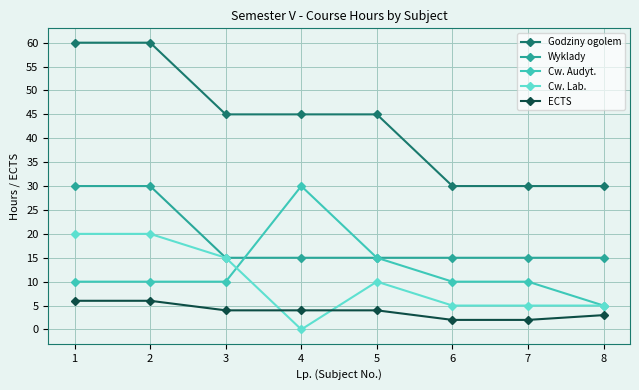

Reading left to right, extract all data points from this chart.

Godziny ogolem: 60	60	45	45	45	30	30	30
Wyklady: 30	30	15	15	15	15	15	15
Cw. Audyt.: 10	10	10	30	15	10	10	5
Cw. Lab.: 20	20	15	0	10	5	5	5
ECTS: 6	6	4	4	4	2	2	3